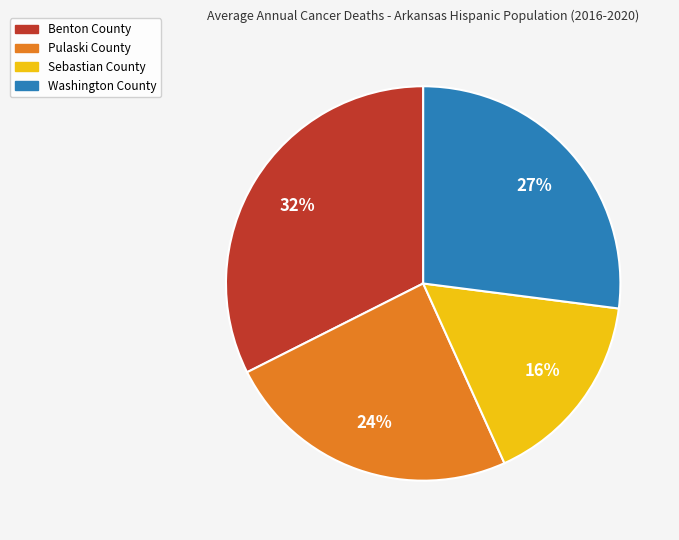

Between Sebastian County and Washington County, which is larger?

Washington County